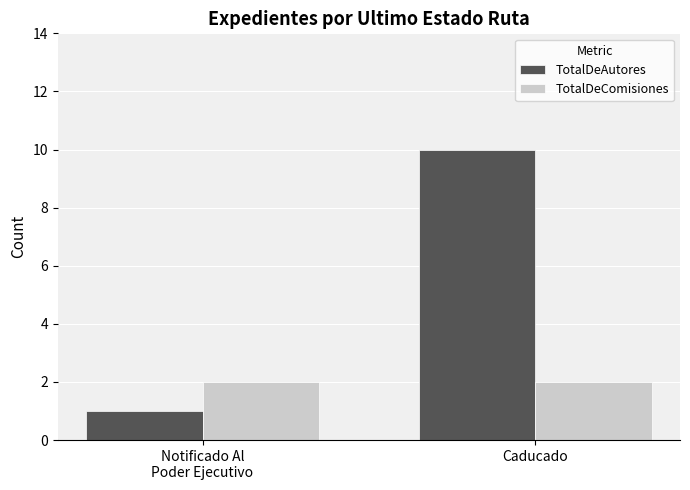

Rank the series by their average value, from lowest to highest.

TotalDeComisiones, TotalDeAutores